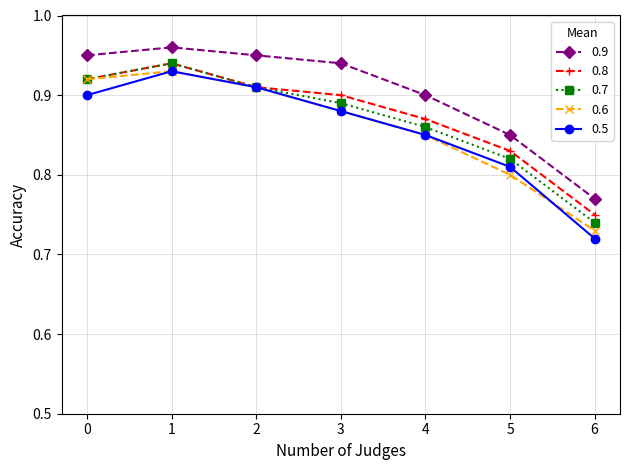

What is the sum of the 0.5 values at 2 and 1?

1.8